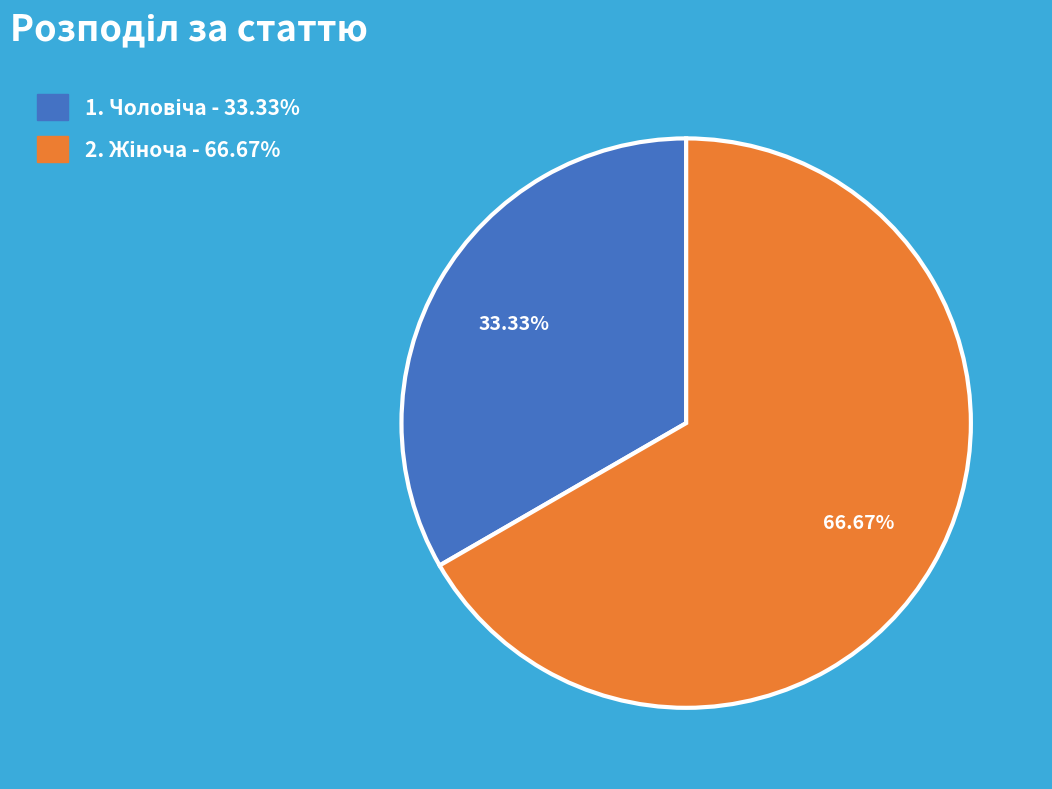

Is there any slice that represents more than half of the pie?

Yes